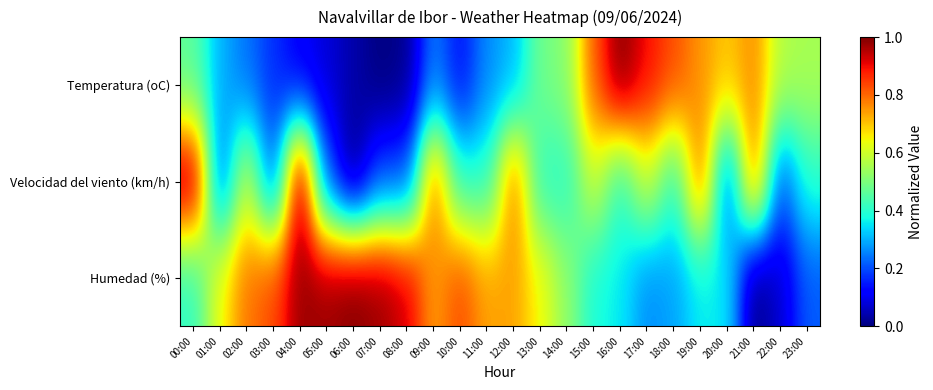

Rank the series at 09:00 from highest to lowest value.

Velocidad del viento (km/h), Humedad (%), Temperatura (oC)